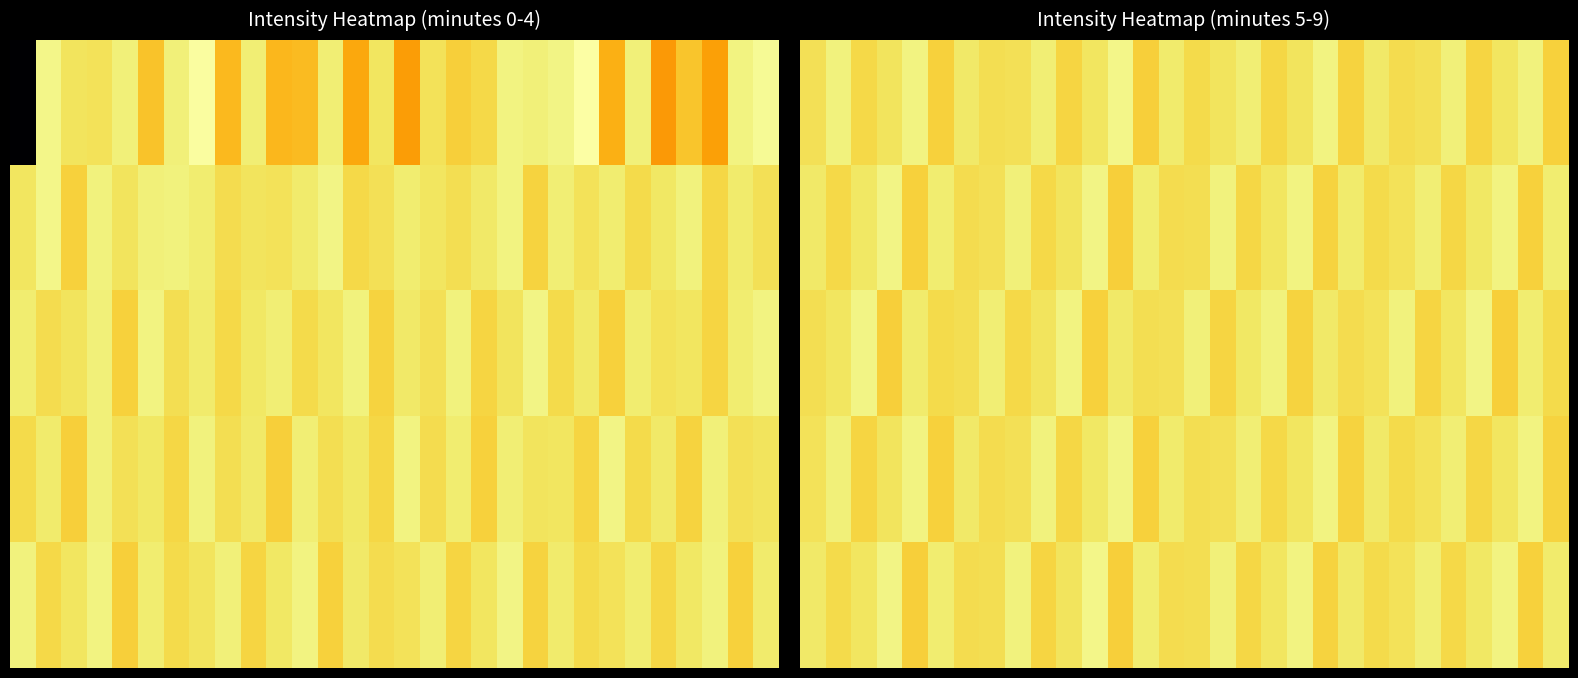

Between 19 and 6, which is larger?

6